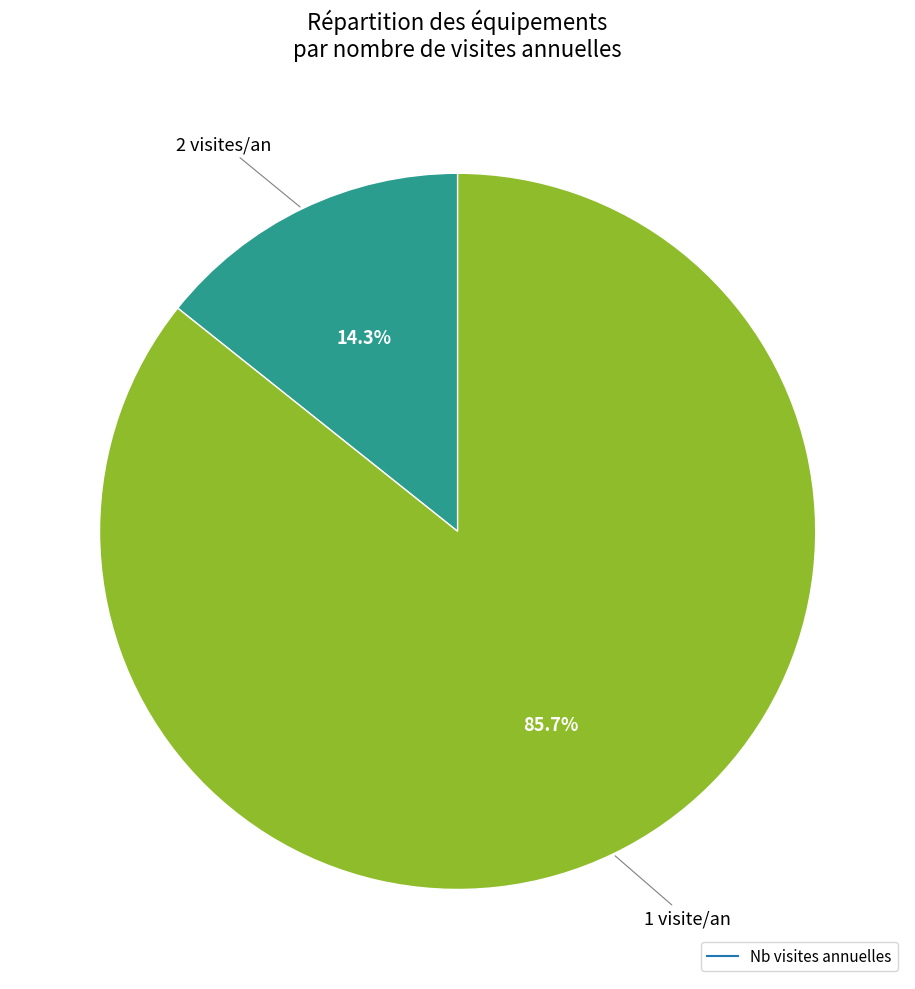

Does any single category account for the majority?

Yes